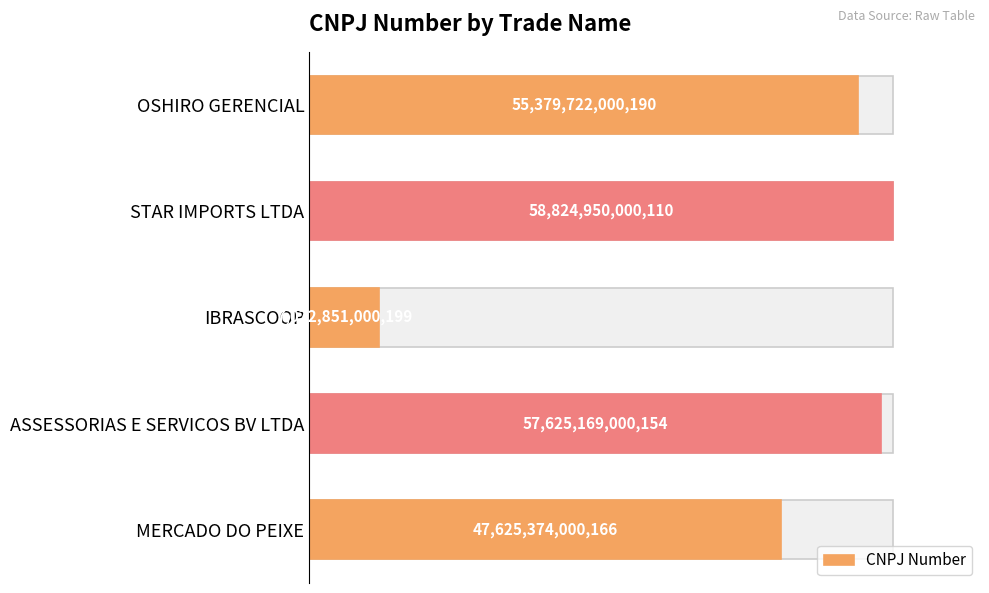

How many values are below 55379722000190?

2